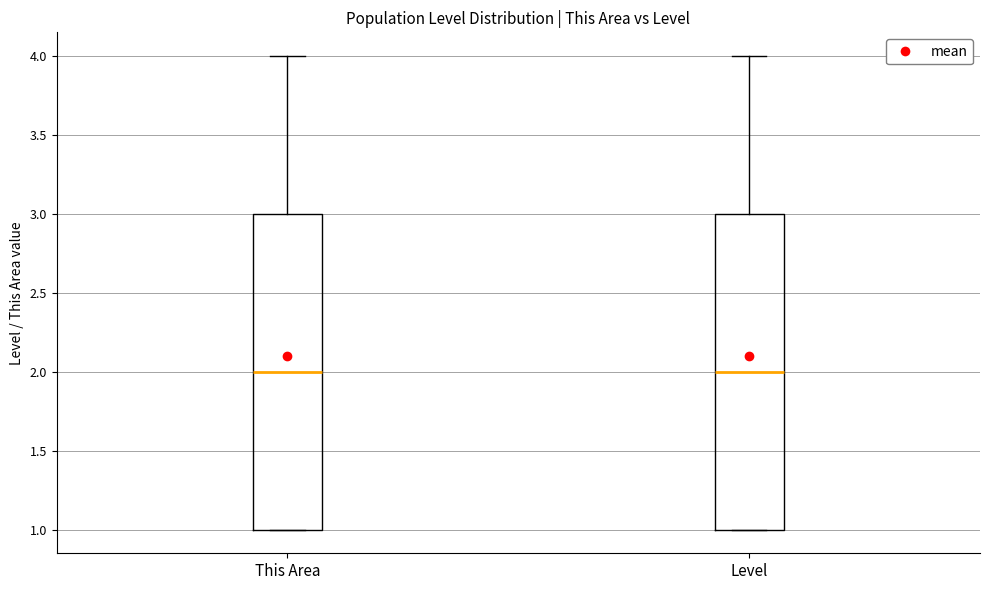

Reading left to right, read every box against the y-axis: the position of its median line, the range the box covers, and the ends of its whiskers. The values are not printed on the chart, so give them approximately, as read against the axis.

This Area: median 2, box 1 to 3, whiskers 1 to 4
Level: median 2, box 1 to 3, whiskers 1 to 4